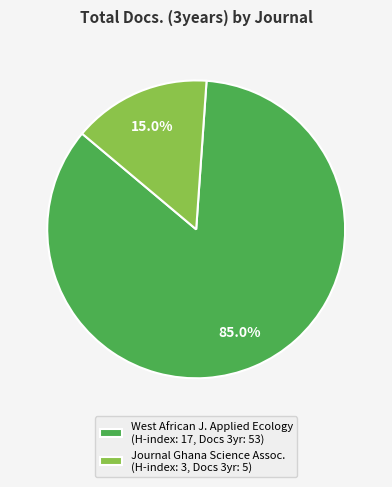

Is there any slice that represents more than half of the pie?

Yes